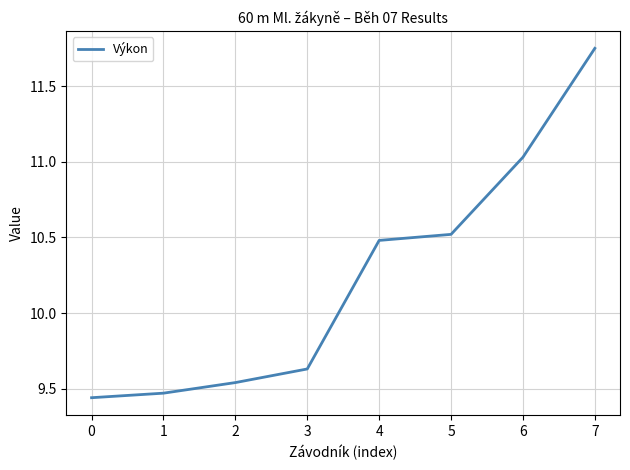

How many series are shown in this chart?

1